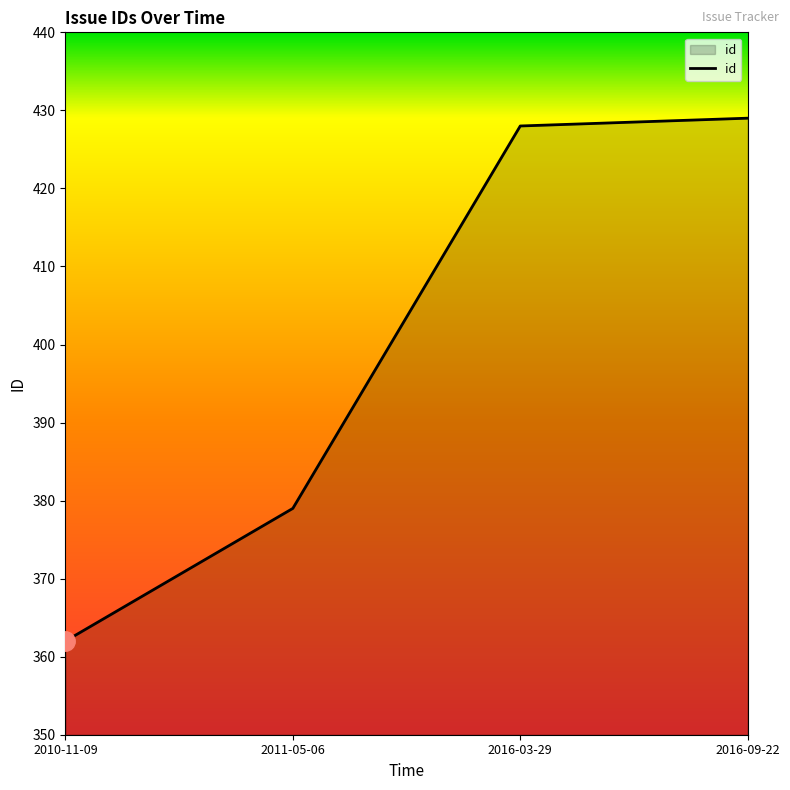

The value at 2016-03-29 is 203. True or false?

False